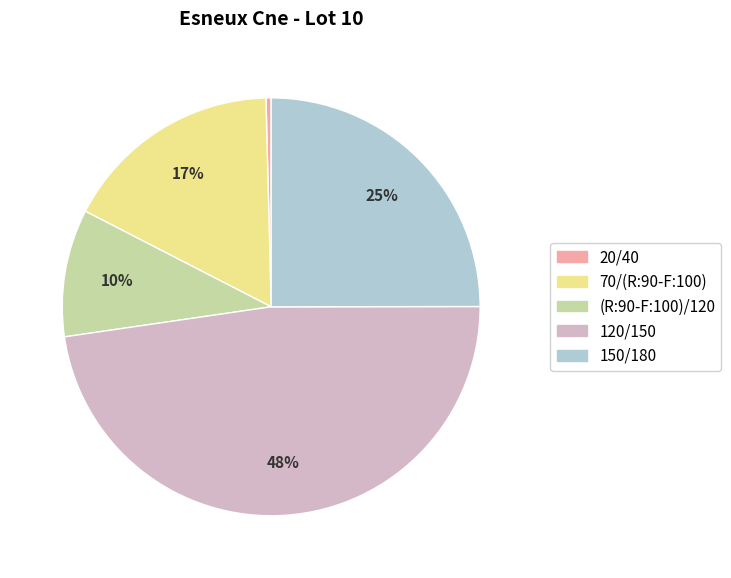

What percentage is the 120/150 slice, to the nearest percent?

48%